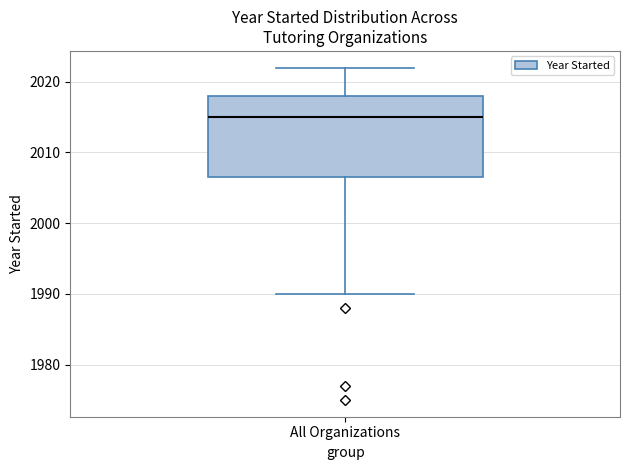

Read this box plot against the y-axis: the position of the median line, the range covered by the box, and the ends of both whiskers. The values are not printed on the chart, so give them approximately, as read against the axis.

median 2015, box 2007 to 2018, whiskers 1990 to 2022